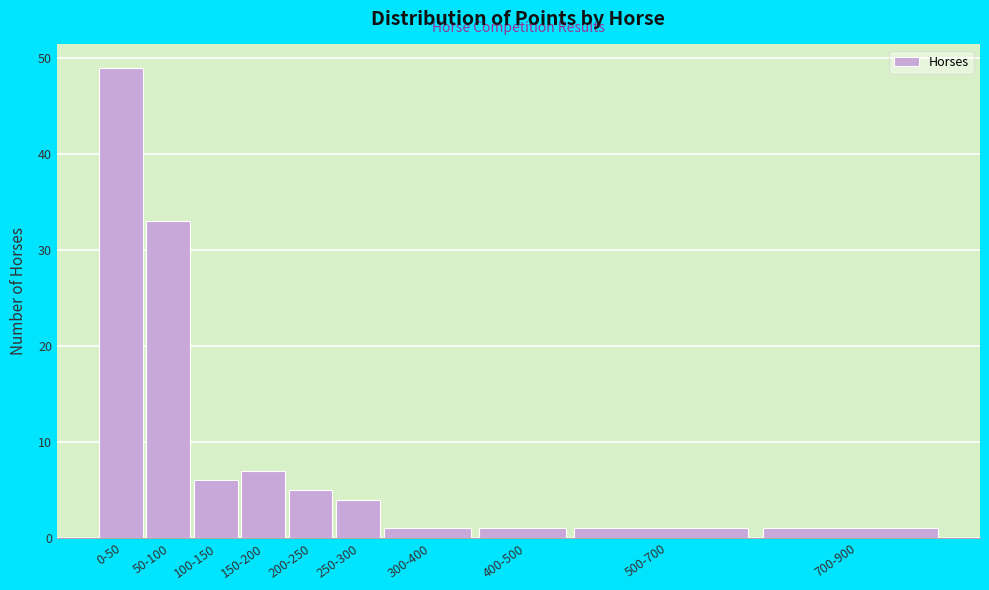

Reading left to right, transcribe all the data shown in this chart.

49	33	6	7	5	4	1	1	1	1